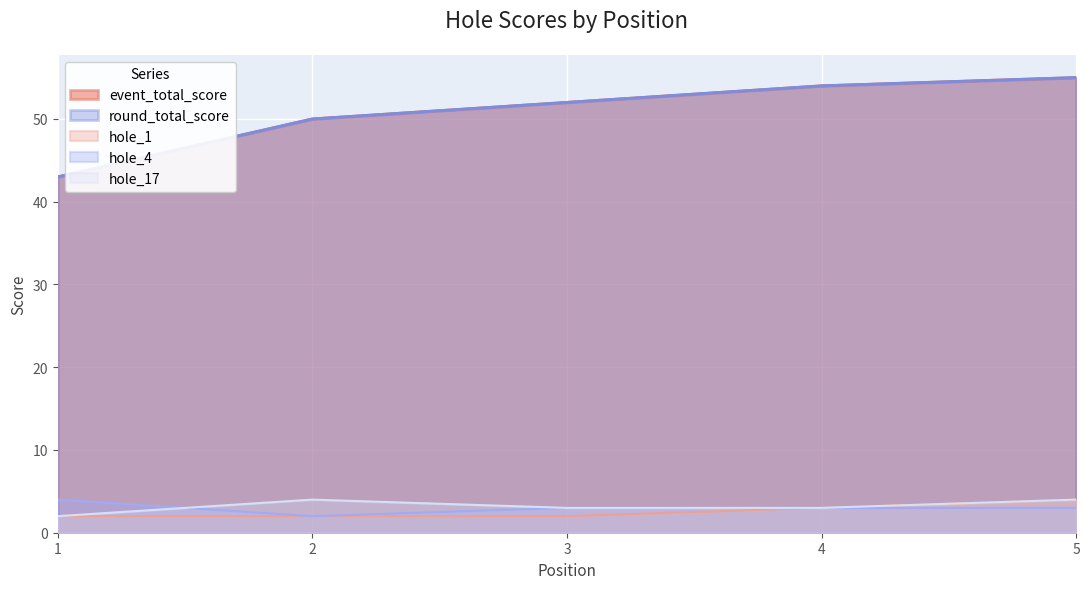

List the labels in order of hole_1 value, smallest first.

1, 2, 3, 4, 5